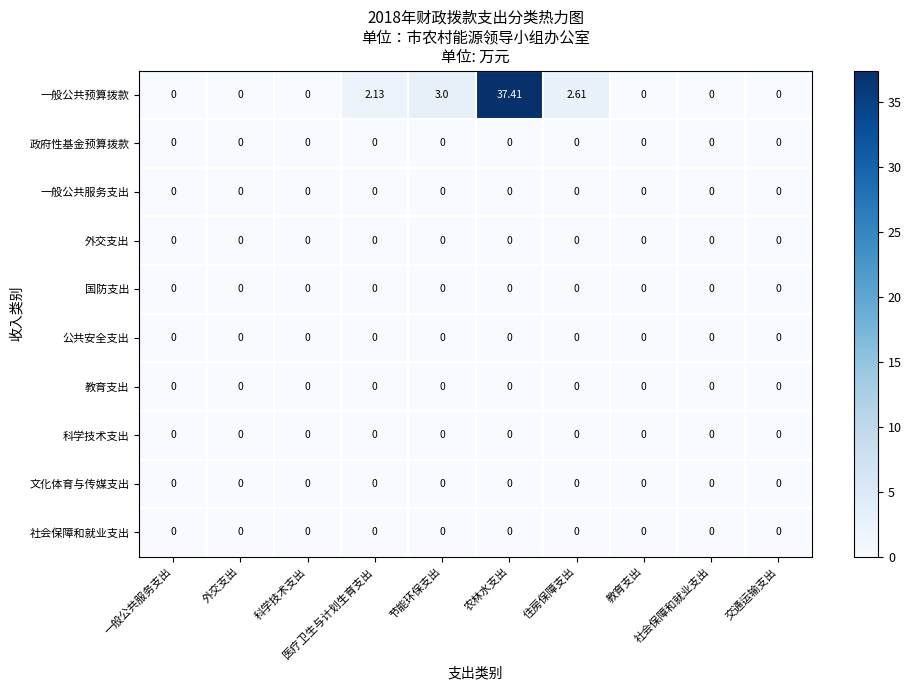

Which series has the largest range (max minus min)?

一般公共预算拨款